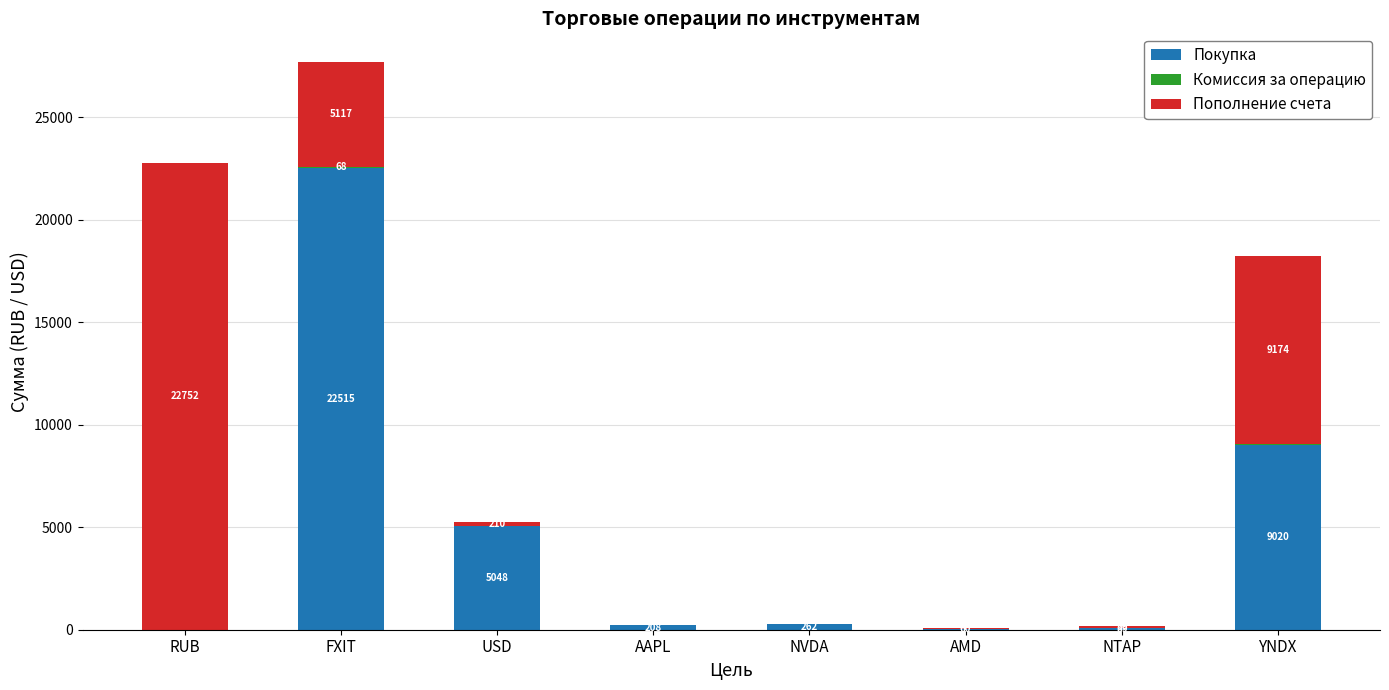

What value does the Покупка series have at AMD?

25.7